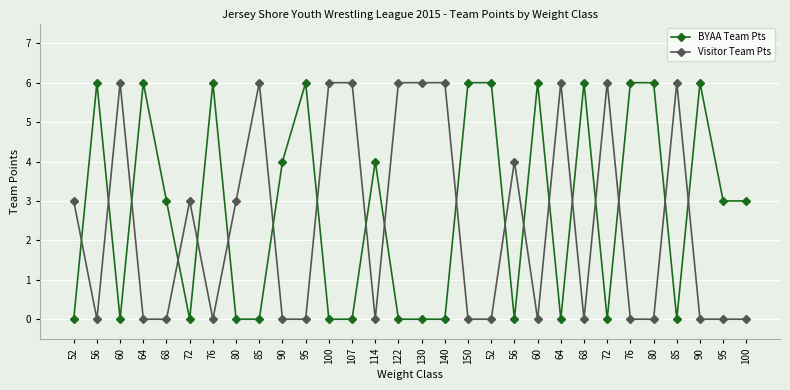

How many times do BYAA Team Pts and Visitor Team Pts cross each other?

19